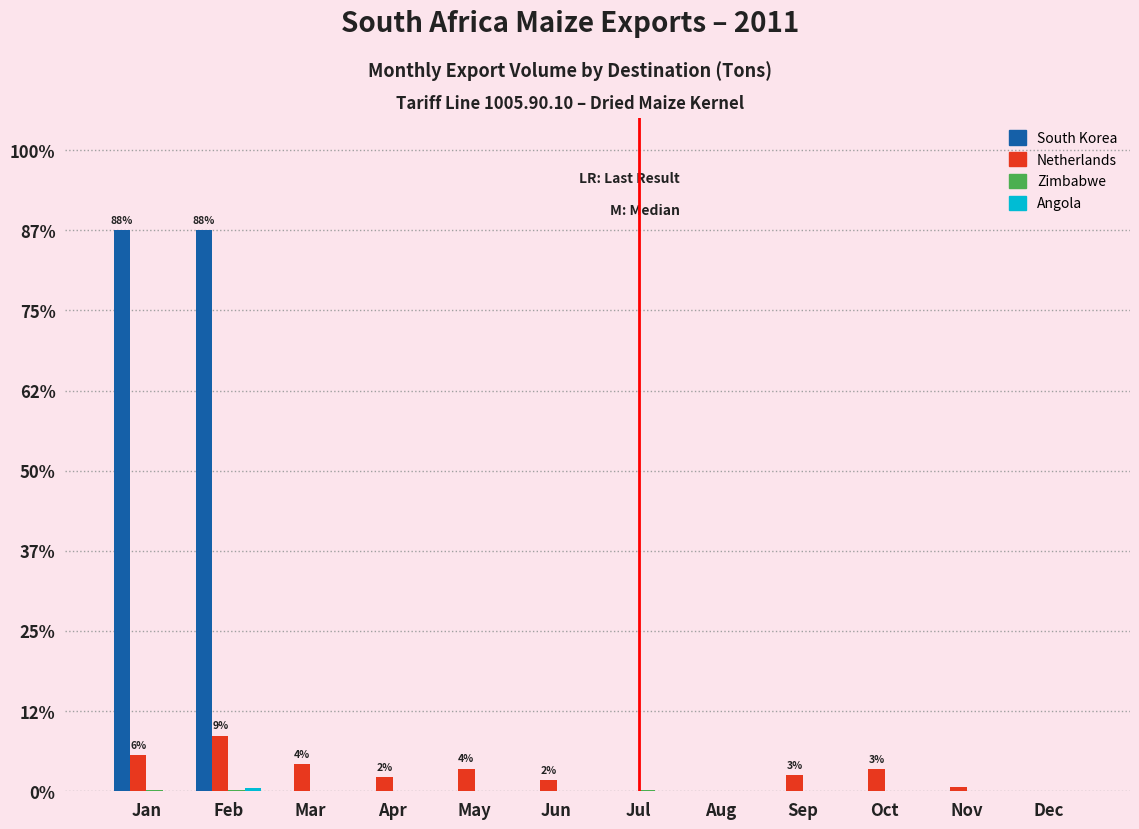

How many bars are there in each group?

4